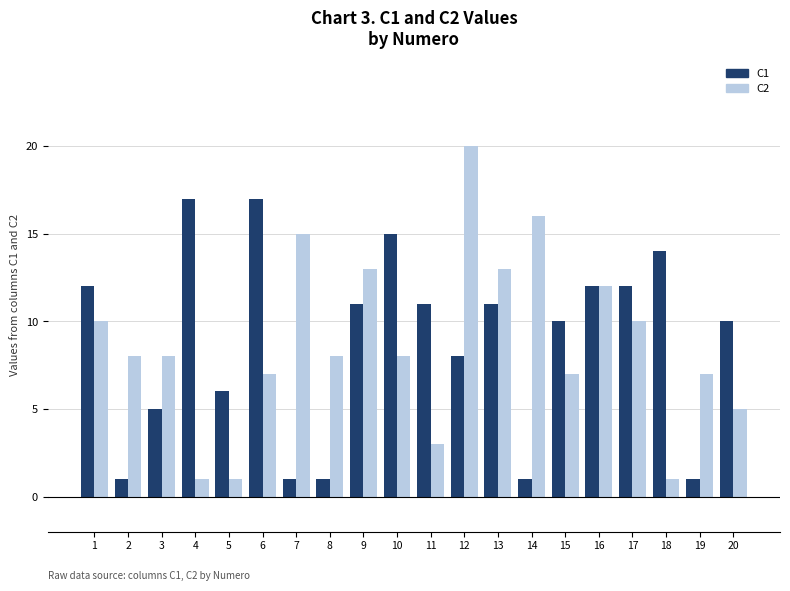

Count the number of categories in the chart.

20